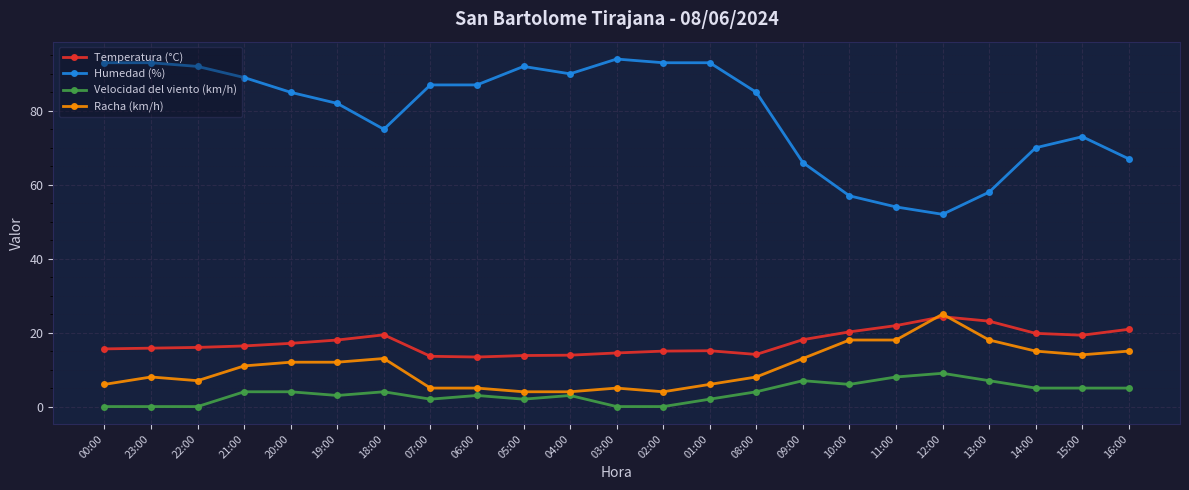

What is the difference between the maximum and minimum values in the Velocidad del viento (km/h) series?

9.0